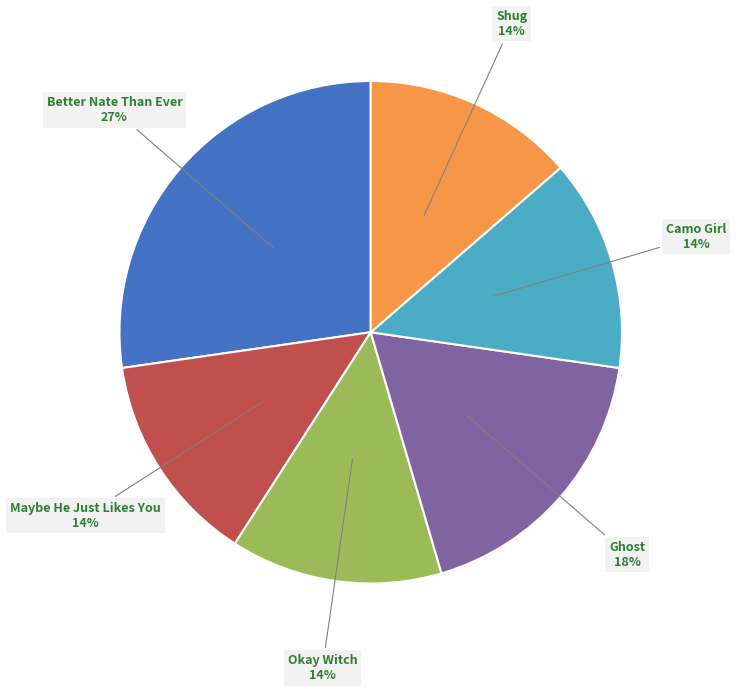

Which slice is the largest?

Better Nate Than Ever